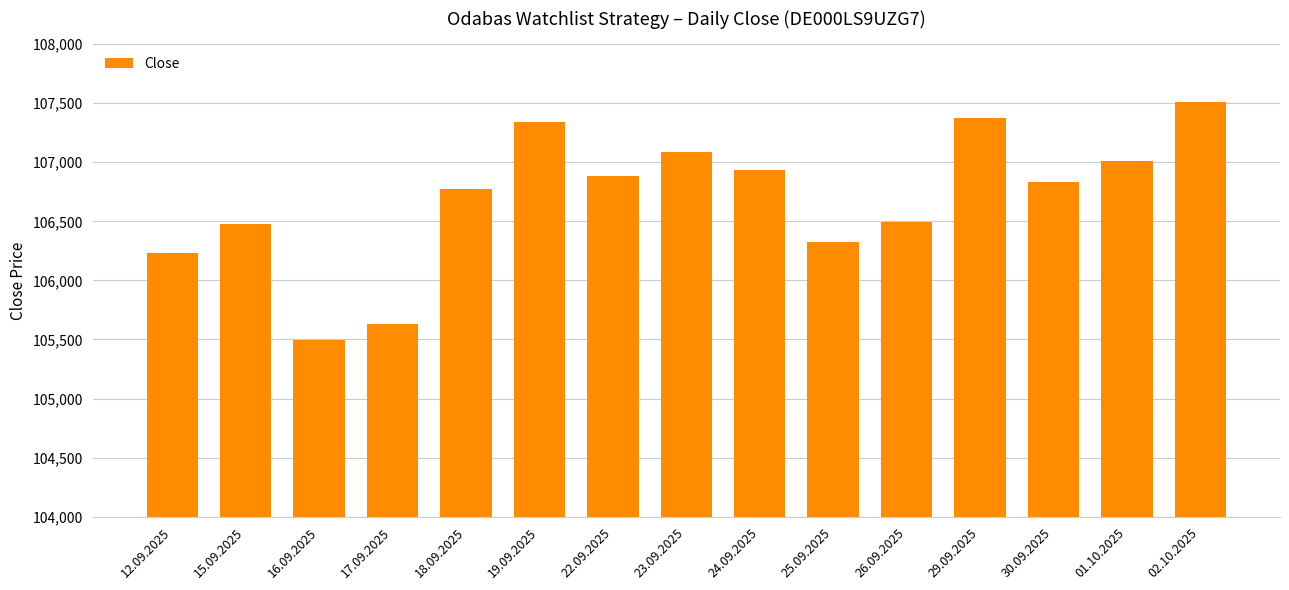

Reading left to right, list all the values displayed in this chart.

106234	106474	105495	105627	106770	107342	106880	107085	106931	106326	106495	107378	106832	107009	107511